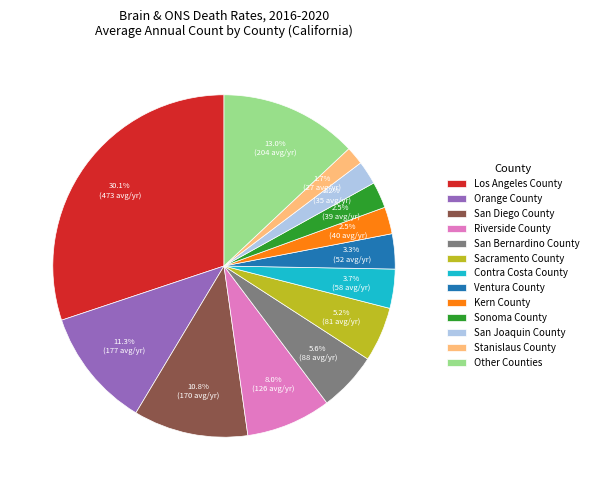

Is there a majority slice in this chart?

No